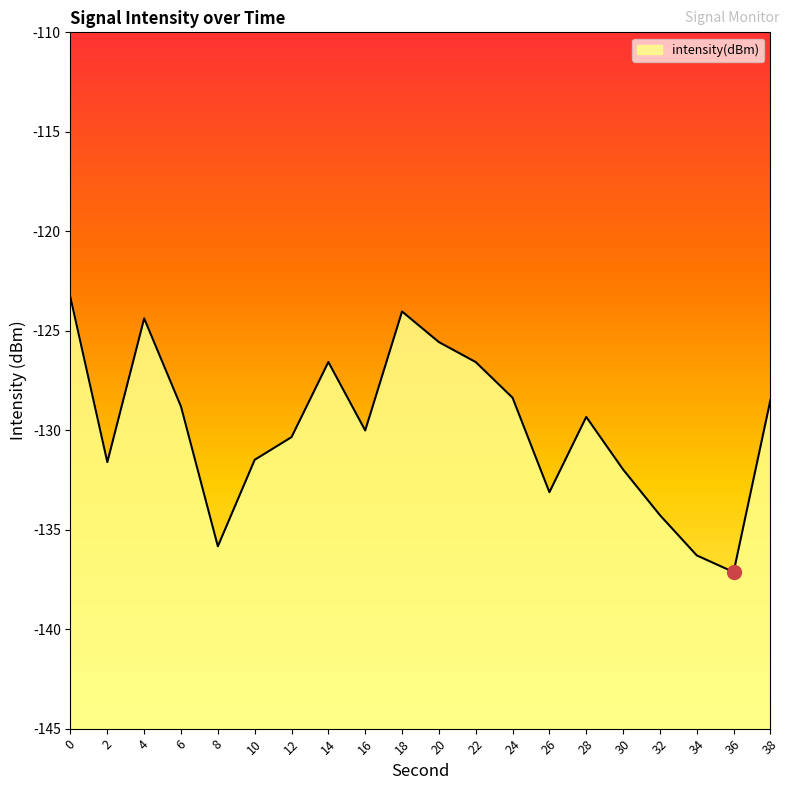

What is the change in value from 20 to 22?

-1.0